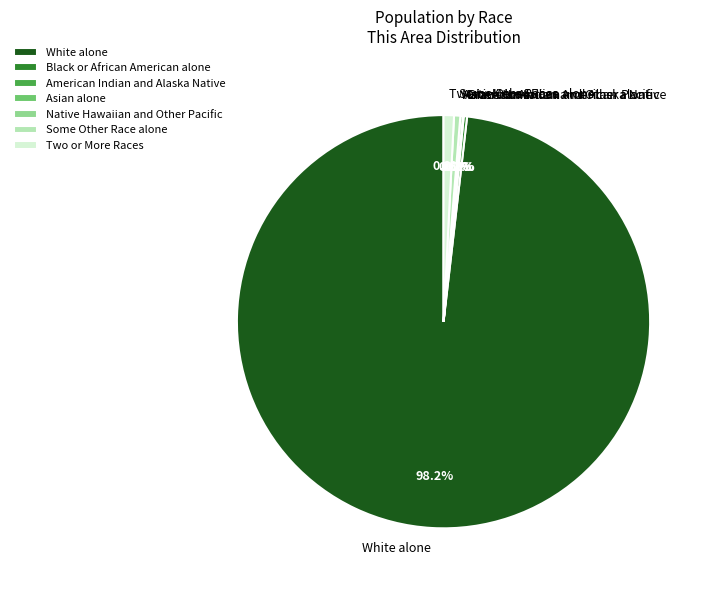

Which category has the biggest portion of the pie?

White alone